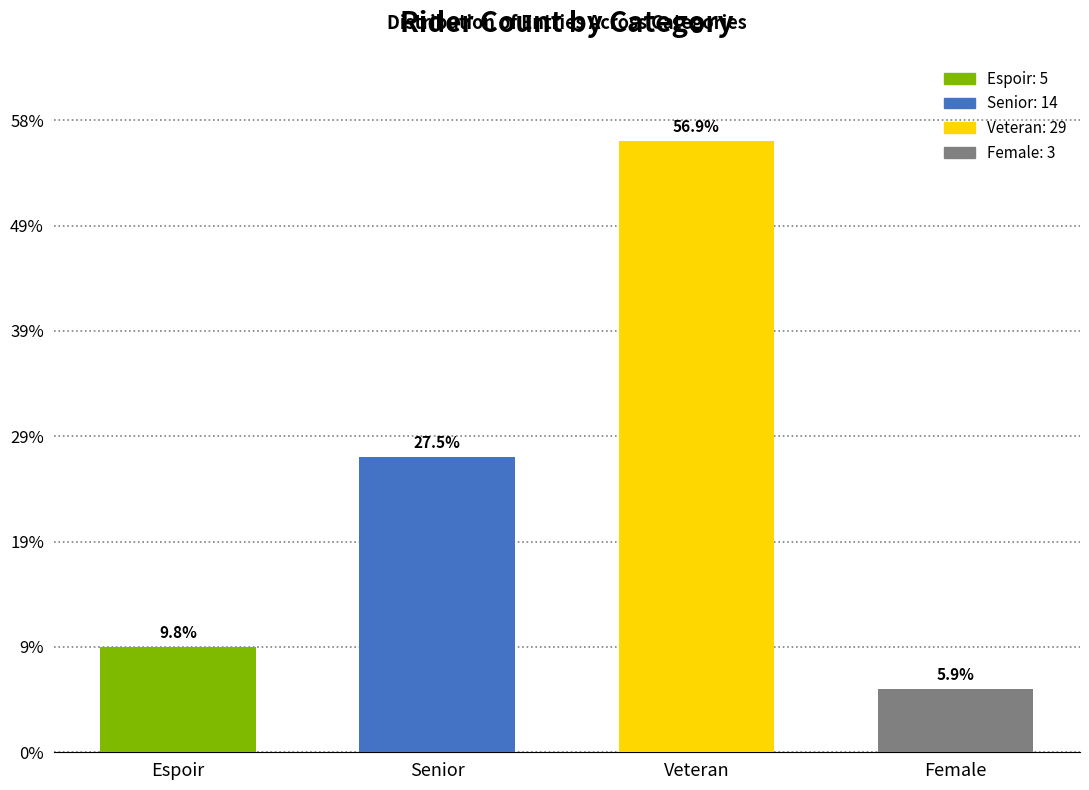

Does the chart contain any negative values?

No